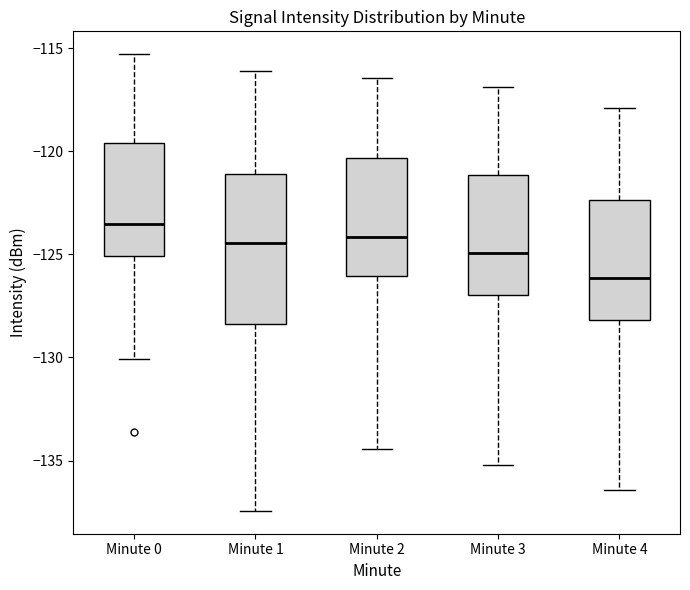

Where does the upper whisker of the box for Minute 0 end on the y-axis? The values are not printed on the chart, so give them approximately, as read against the axis.

-115.5